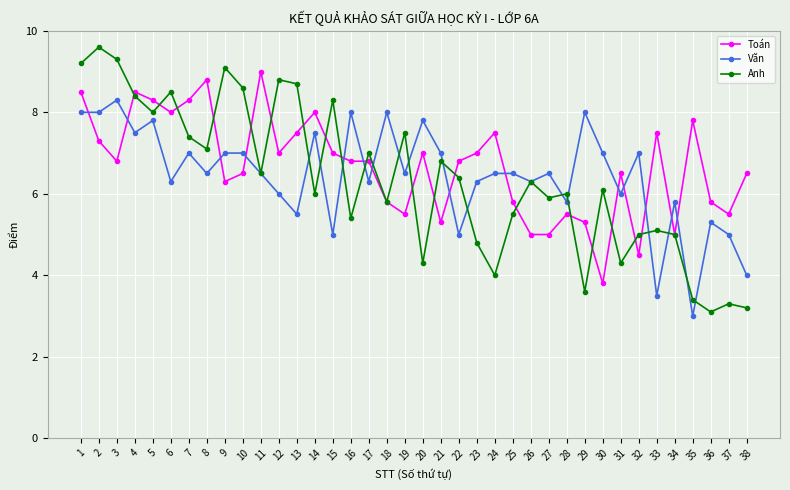

Reading right to left, extract all data points from this chart.

Toán: 38=6.5	37=5.5	36=5.8	35=7.8	34=5.0	33=7.5	32=4.5	31=6.5	30=3.8	29=5.3	28=5.5	27=5.0	26=5.0	25=5.8	24=7.5	23=7.0	22=6.8	21=5.3	20=7.0	19=5.5	18=5.8	17=6.8	16=6.8	15=7.0	14=8.0	13=7.5	12=7.0	11=9.0	10=6.5	9=6.3	8=8.8	7=8.3	6=8.0	5=8.3	4=8.5	3=6.8	2=7.3	1=8.5
Văn: 38=4.0	37=5.0	36=5.3	35=3.0	34=5.8	33=3.5	32=7.0	31=6.0	30=7.0	29=8.0	28=5.8	27=6.5	26=6.3	25=6.5	24=6.5	23=6.3	22=5.0	21=7.0	20=7.8	19=6.5	18=8.0	17=6.3	16=8.0	15=5.0	14=7.5	13=5.5	12=6.0	11=6.5	10=7.0	9=7.0	8=6.5	7=7.0	6=6.3	5=7.8	4=7.5	3=8.3	2=8.0	1=8.0
Anh: 38=3.2	37=3.3	36=3.1	35=3.4	34=5.0	33=5.1	32=5.0	31=4.3	30=6.1	29=3.6	28=6.0	27=5.9	26=6.3	25=5.5	24=4.0	23=4.8	22=6.4	21=6.8	20=4.3	19=7.5	18=5.8	17=7.0	16=5.4	15=8.3	14=6.0	13=8.7	12=8.8	11=6.5	10=8.6	9=9.1	8=7.1	7=7.4	6=8.5	5=8.0	4=8.4	3=9.3	2=9.6	1=9.2